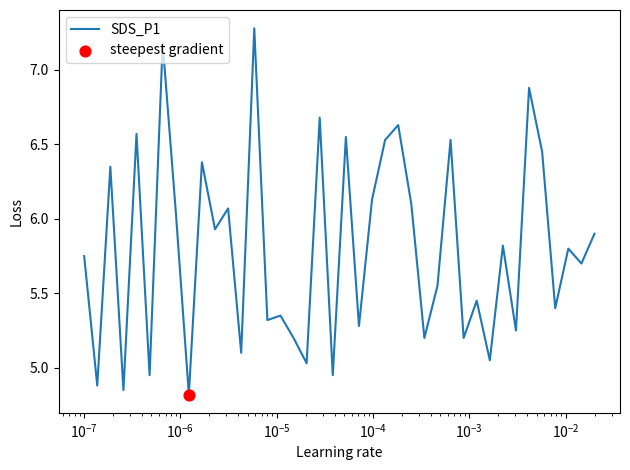

What is the greatest value displayed?

7.3